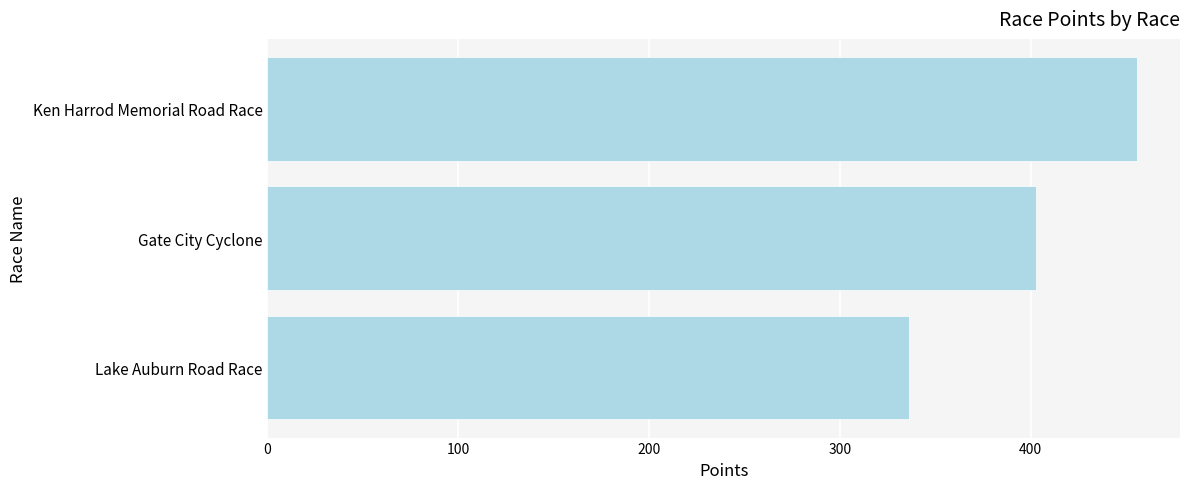

Rank the categories by value from highest to lowest.

Ken Harrod Memorial Road Race, Gate City Cyclone, Lake Auburn Road Race